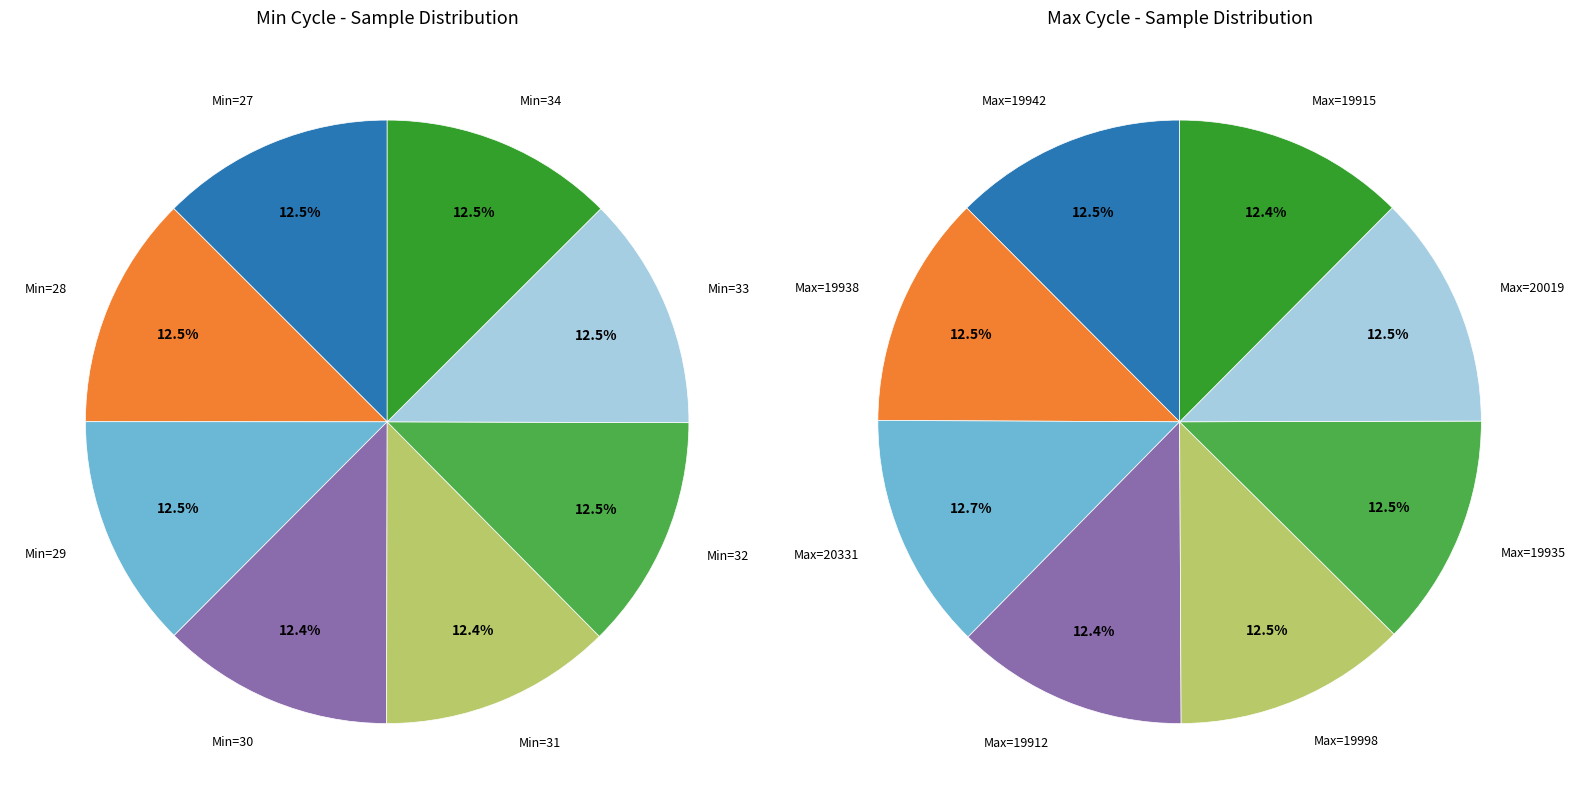

What percentage is the Min_cycle=34 slice, to the nearest percent?

13%